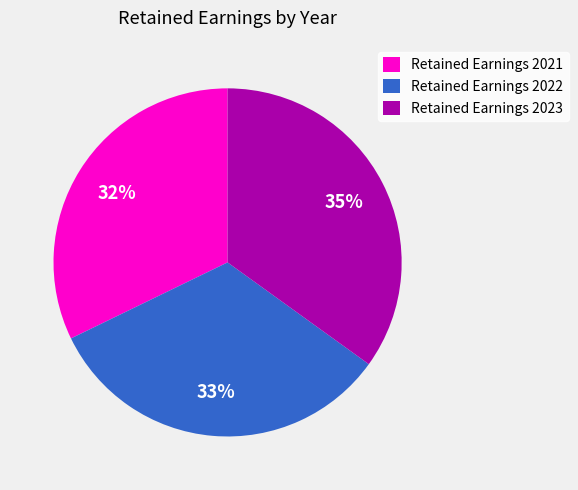

What is the ratio of the value at Retained Earnings 2023 to the value at Retained Earnings 2021?

1.1